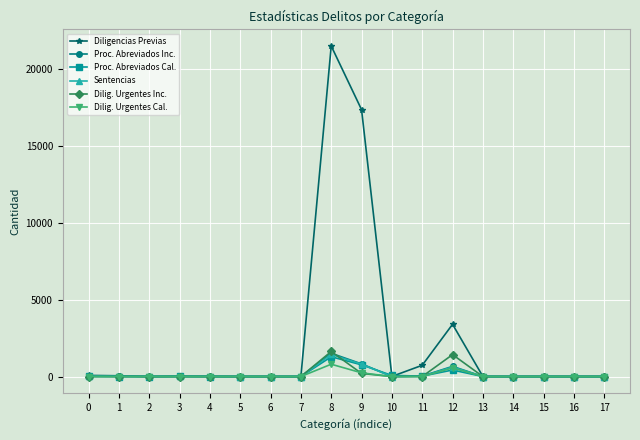

True or false: Dilig. Urgentes Inc. has more than 1 points higher than both neighbors.

True